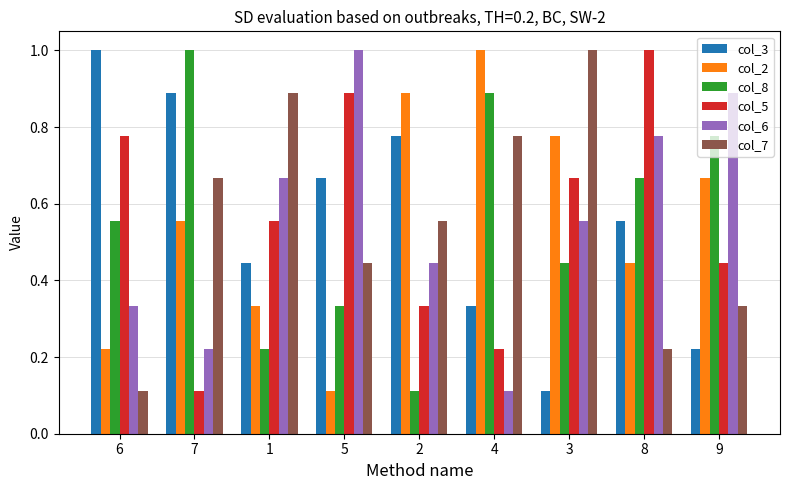

Rank the series at 7 from lowest to highest value.

col_5, col_6, col_2, col_7, col_3, col_8